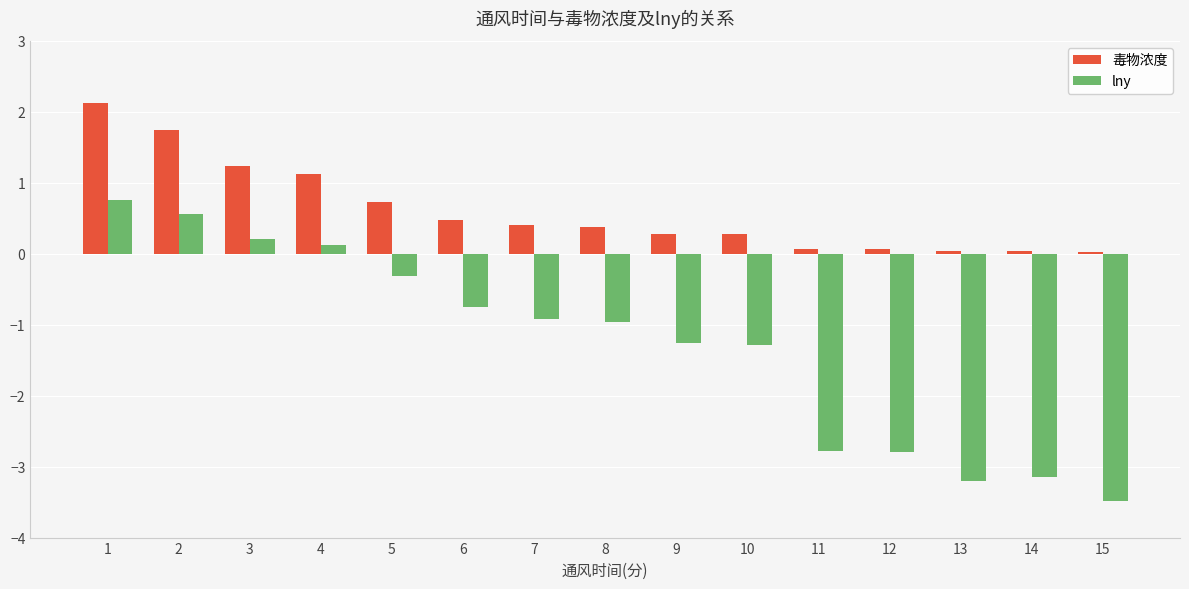

Is it true that lny equals -3.5 at 15?

True